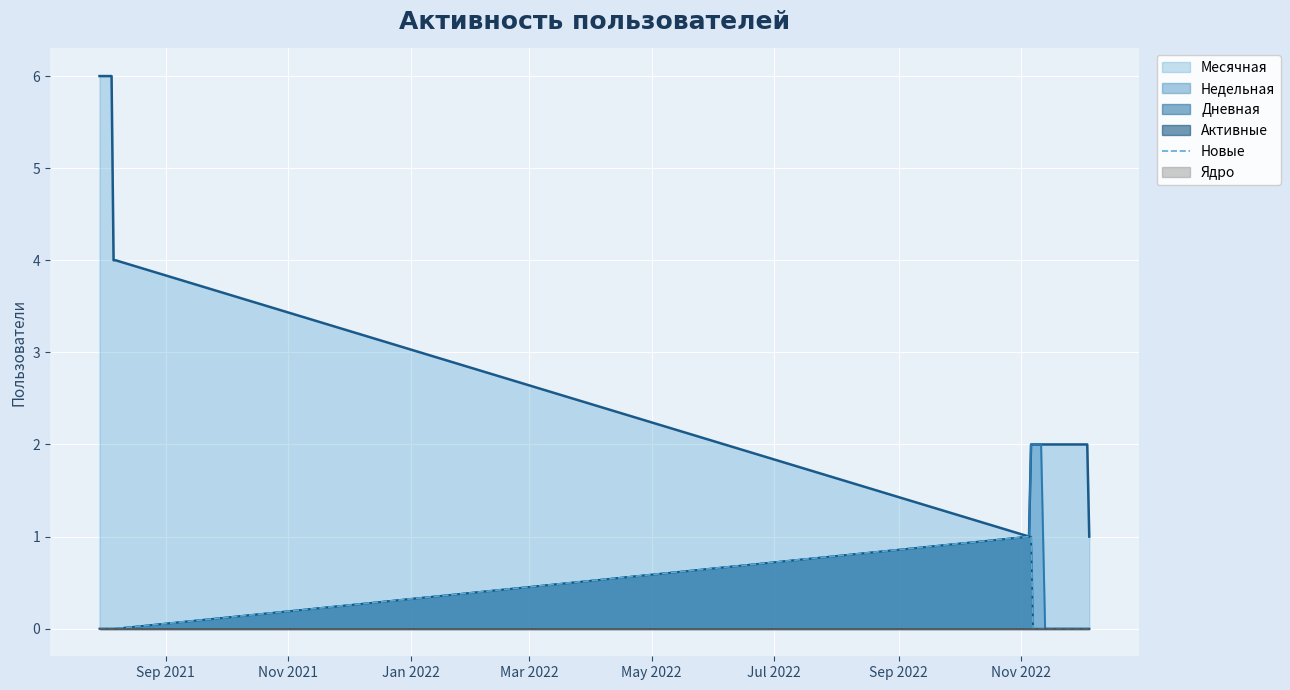

Reading left to right, list all the values displayed in this chart.

0	0	0	0	0	0	0	0	0	1	1	0	0	0	0	0	0	0	0	0	0	0	0	0	0	0	0	0	0	0	0	0	0	0	0	0	0	0	0	0